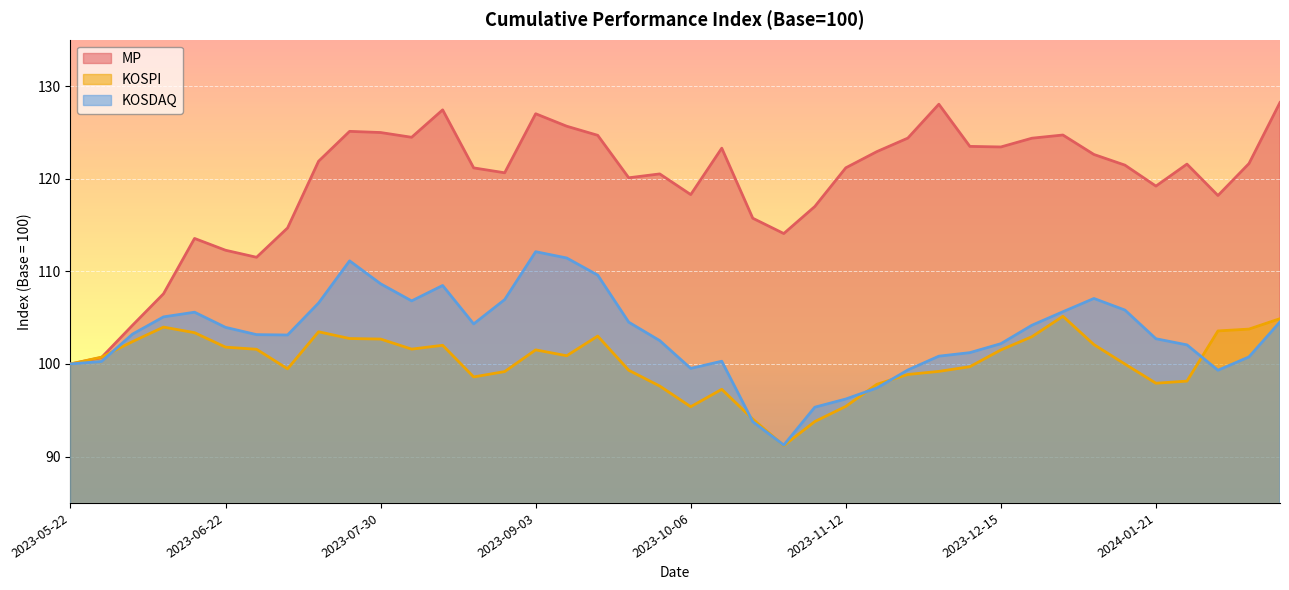

What are all the series names shown in the legend?

MP, KOSPI, KOSDAQ